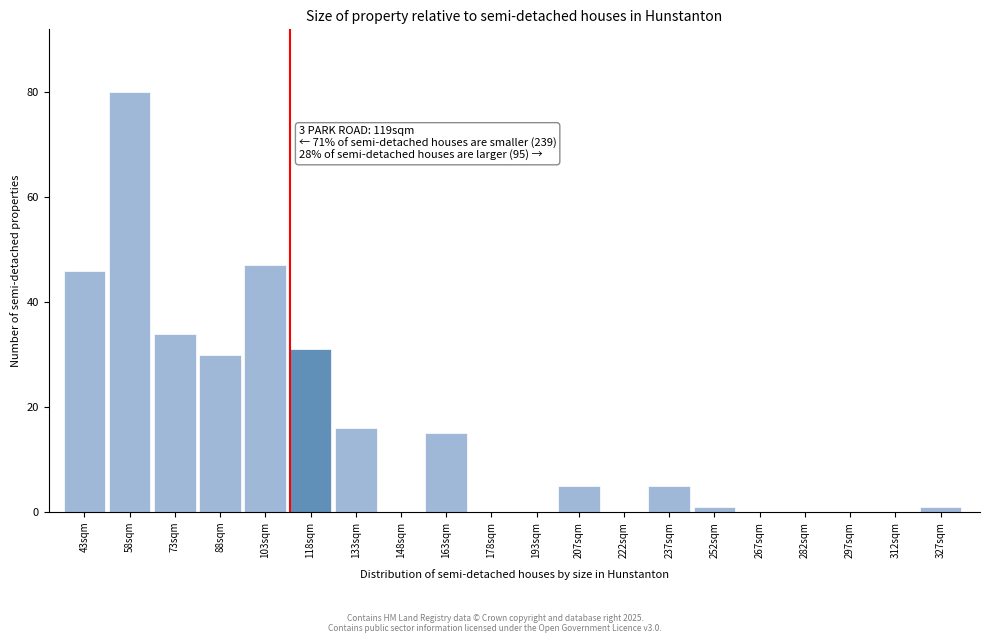

Reading right to left, extract all data points from this chart.

327sqm=1	312sqm=0	297sqm=0	282sqm=0	267sqm=0	252sqm=1	237sqm=5	222sqm=0	207sqm=5	193sqm=0	178sqm=0	163sqm=15	148sqm=0	133sqm=16	118sqm=31	103sqm=47	88sqm=30	73sqm=34	58sqm=80	43sqm=46